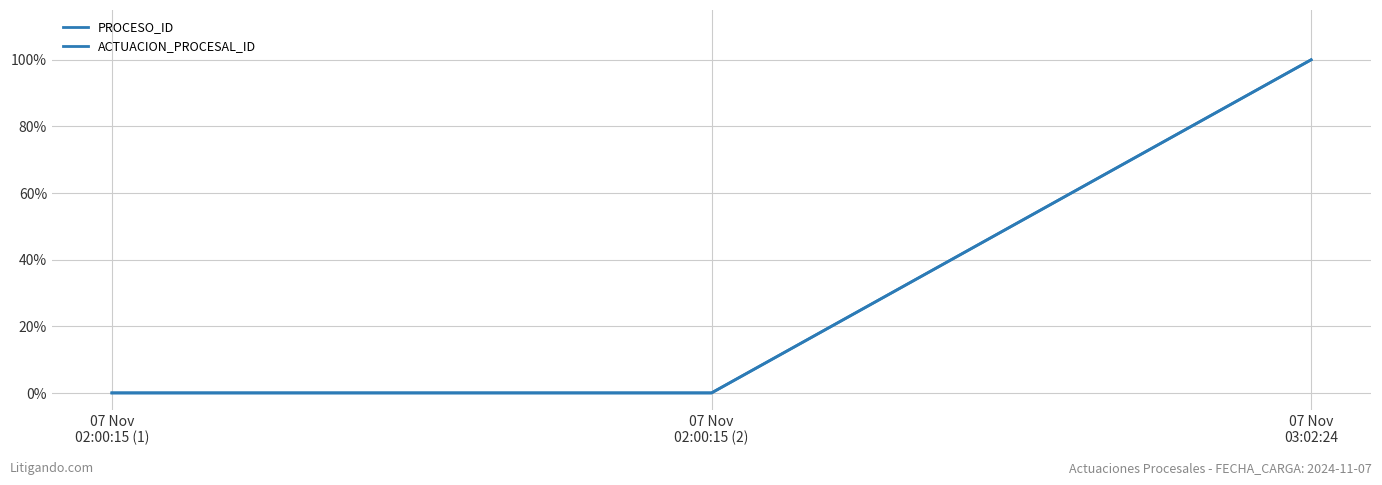

Is this an area chart (filled region under the line)?

No